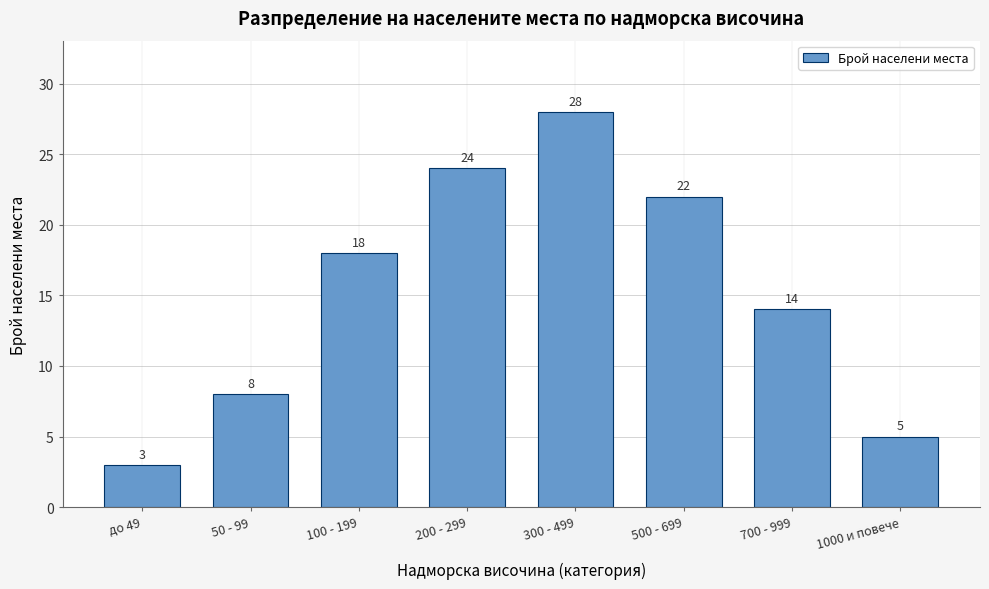

Reading left to right, list all the values displayed in this chart.

до 49=3	50 - 99=8	100 - 199=18	200 - 299=24	300 - 499=28	500 - 699=22	700 - 999=14	1000 и повече=5